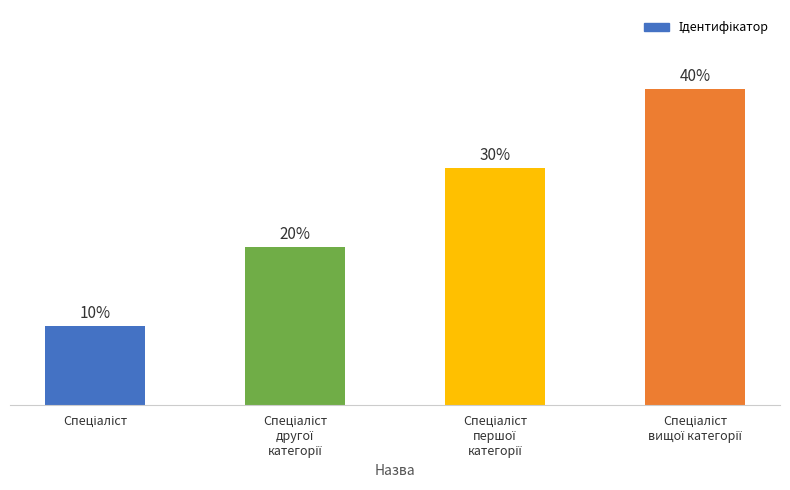

Are the bars horizontal?

No